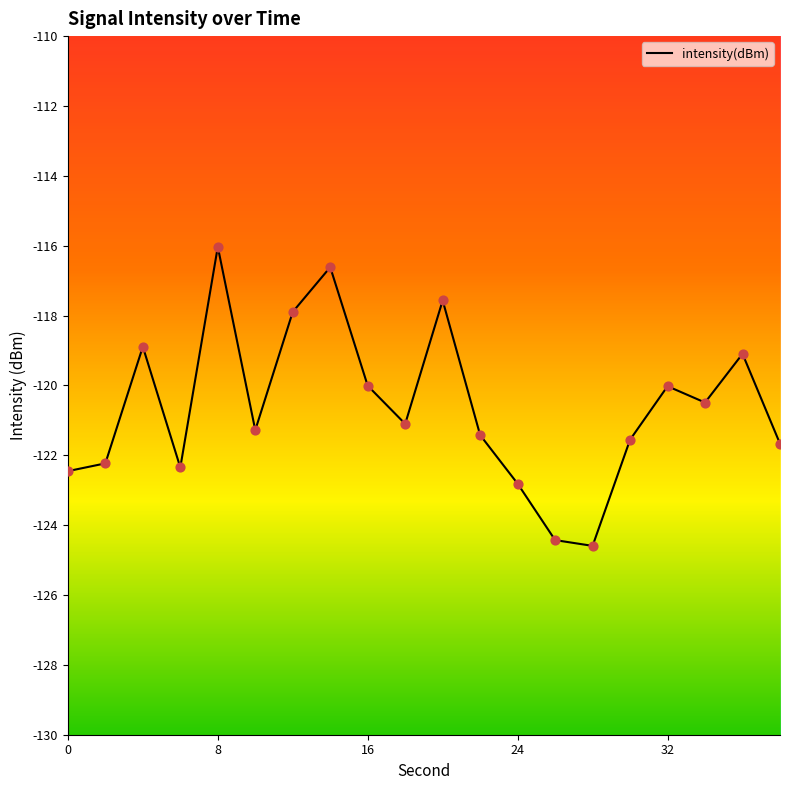

What is the greatest value displayed?

-116.0